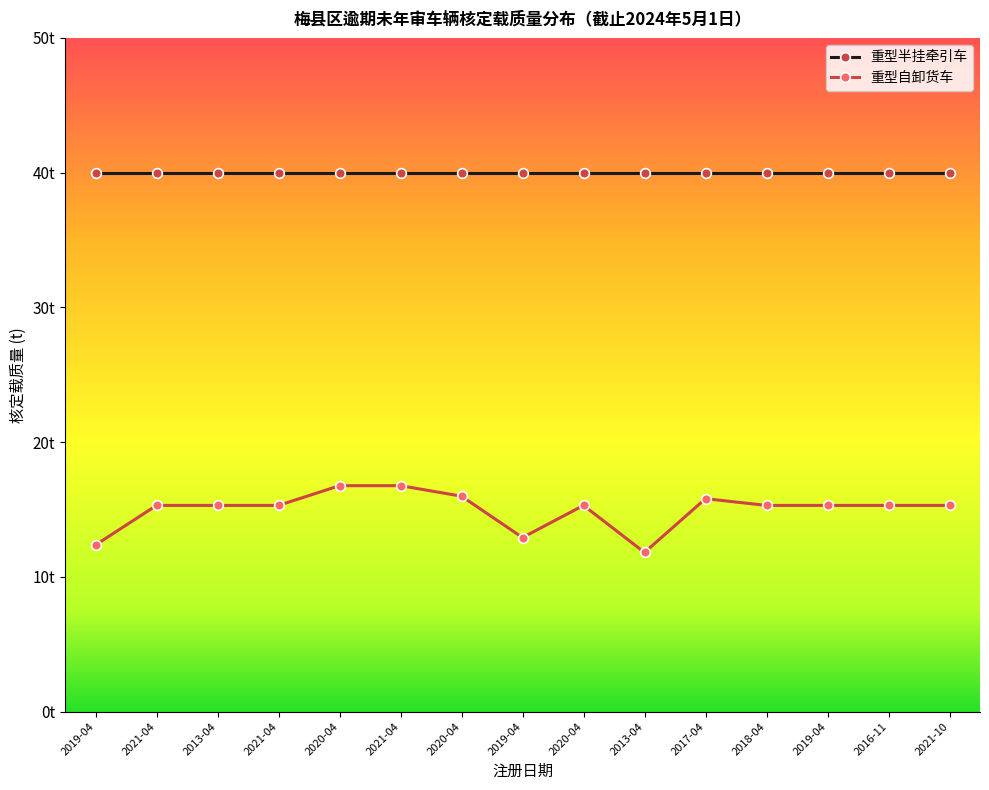

What are all the series names shown in the legend?

重型半挂牵引车, 重型自卸货车